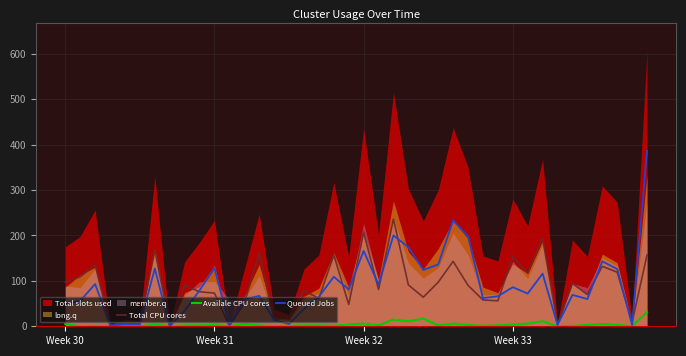

The value of Total CPU cores at Week 31 is 73. True or false?

True